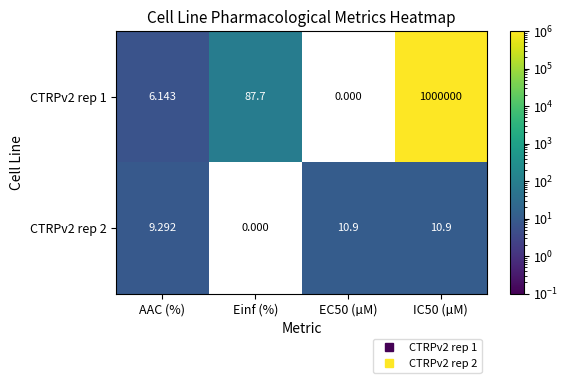

Is the value of CTRPv2 rep 2 at IC50 (µM) greater than the value of CTRPv2 rep 1 at IC50 (µM)?

No